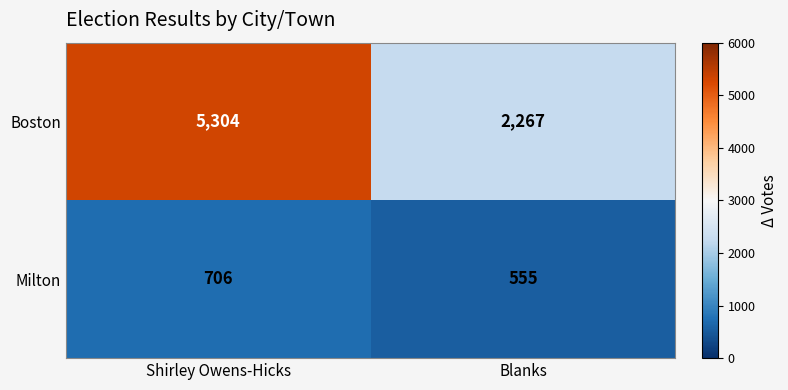

Which series changed the most between Shirley Owens-Hicks and Blanks?

Boston